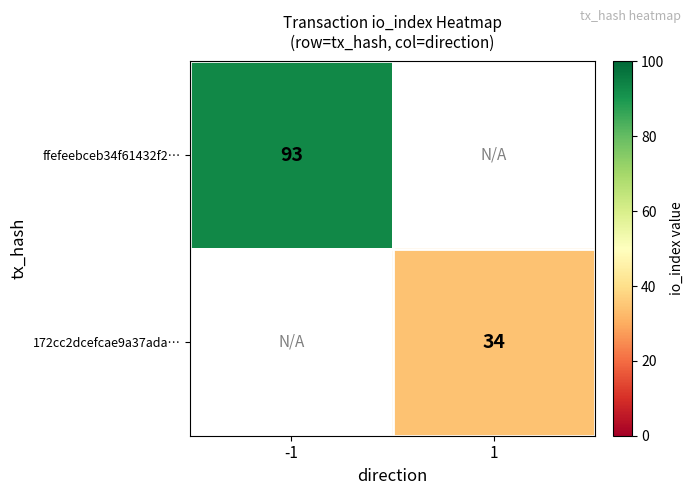

Is the value of 172cc2dcefcae9a37ada… at 1 greater than the value of ffefeebceb34f61432f2… at -1?

No